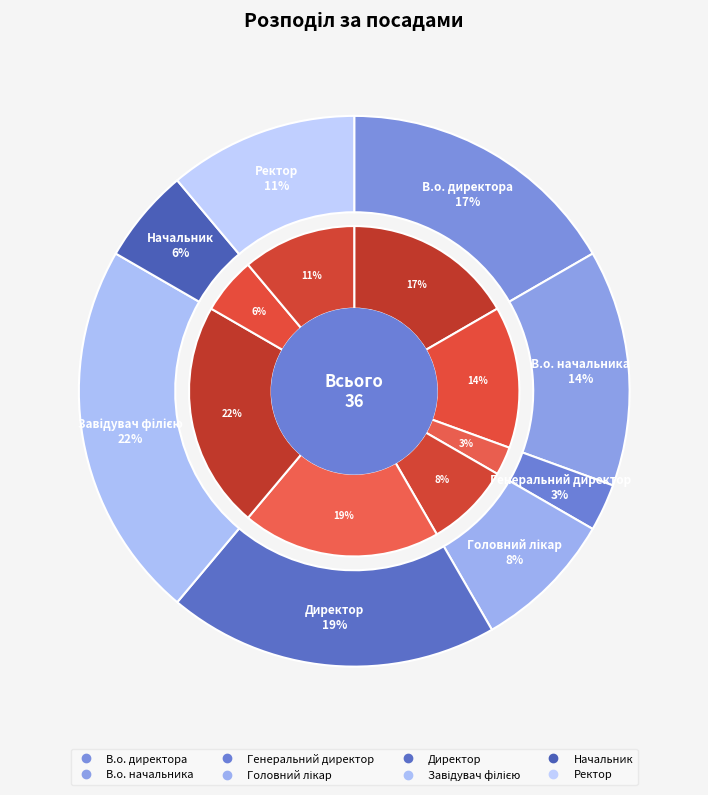

Is there a majority slice in this chart?

No